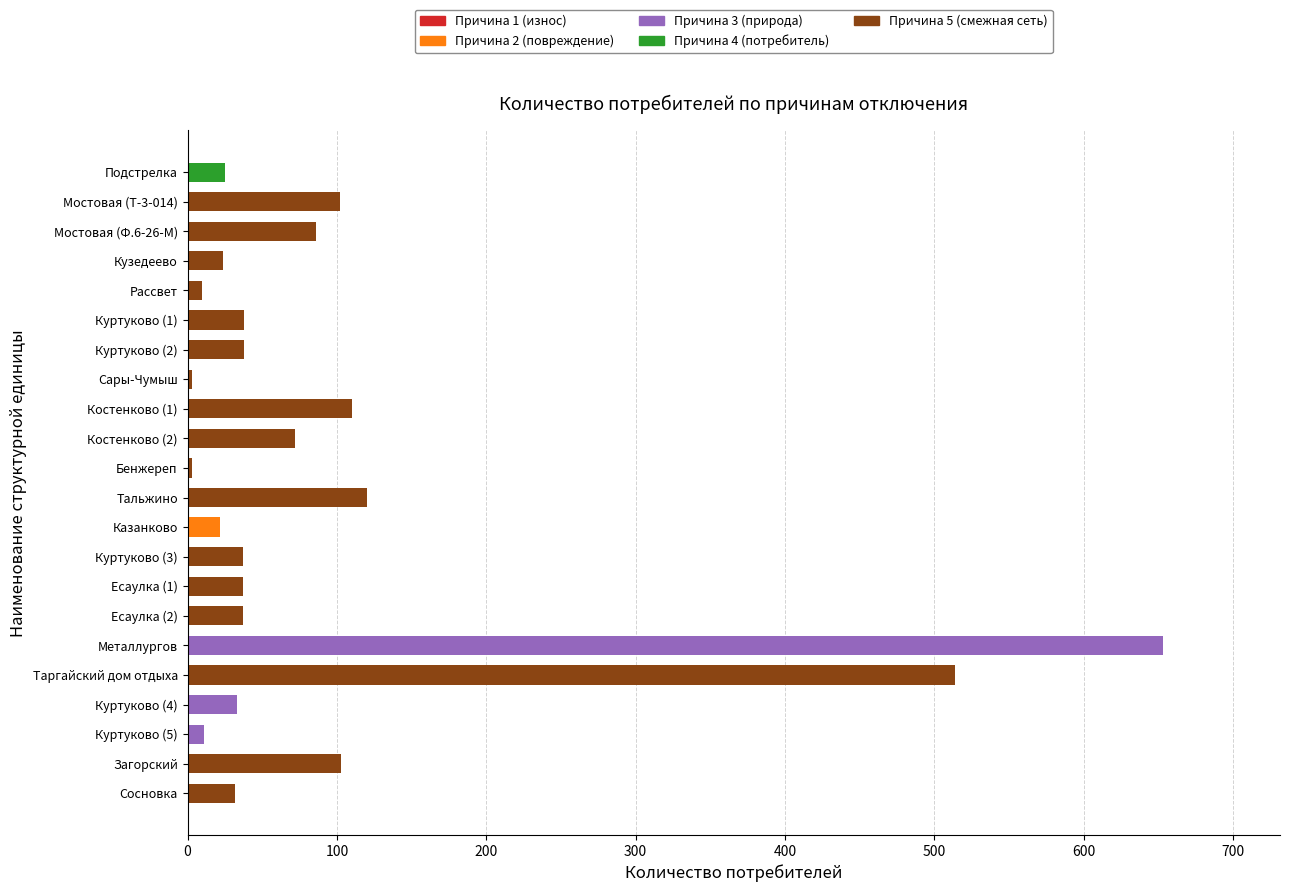

The Причина 2 (повреждение) series shows 0 at Загорский. True or false?

True